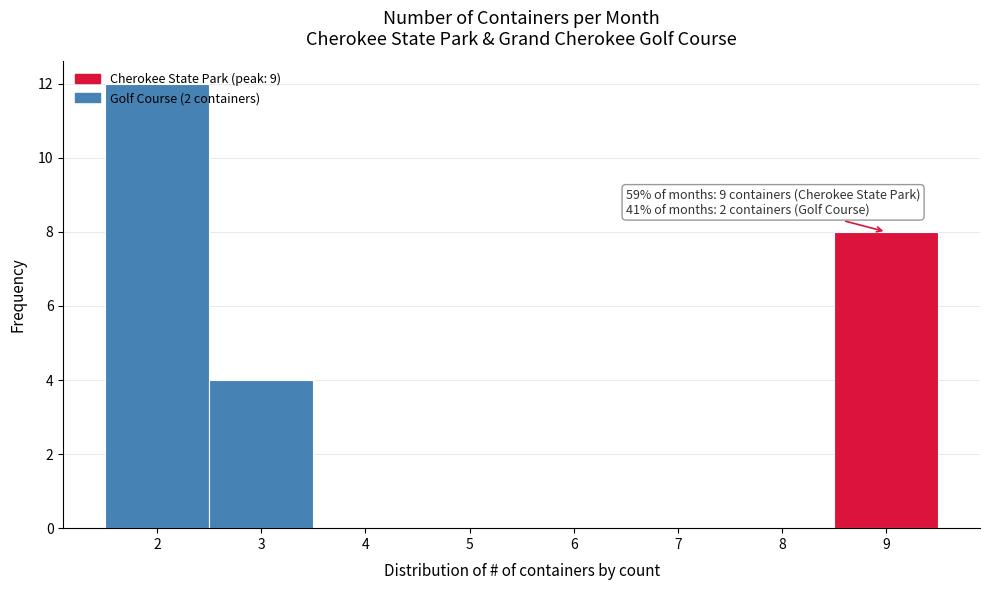

Over which range of the x-axis is the bar tallest?

1.5 to 2.5